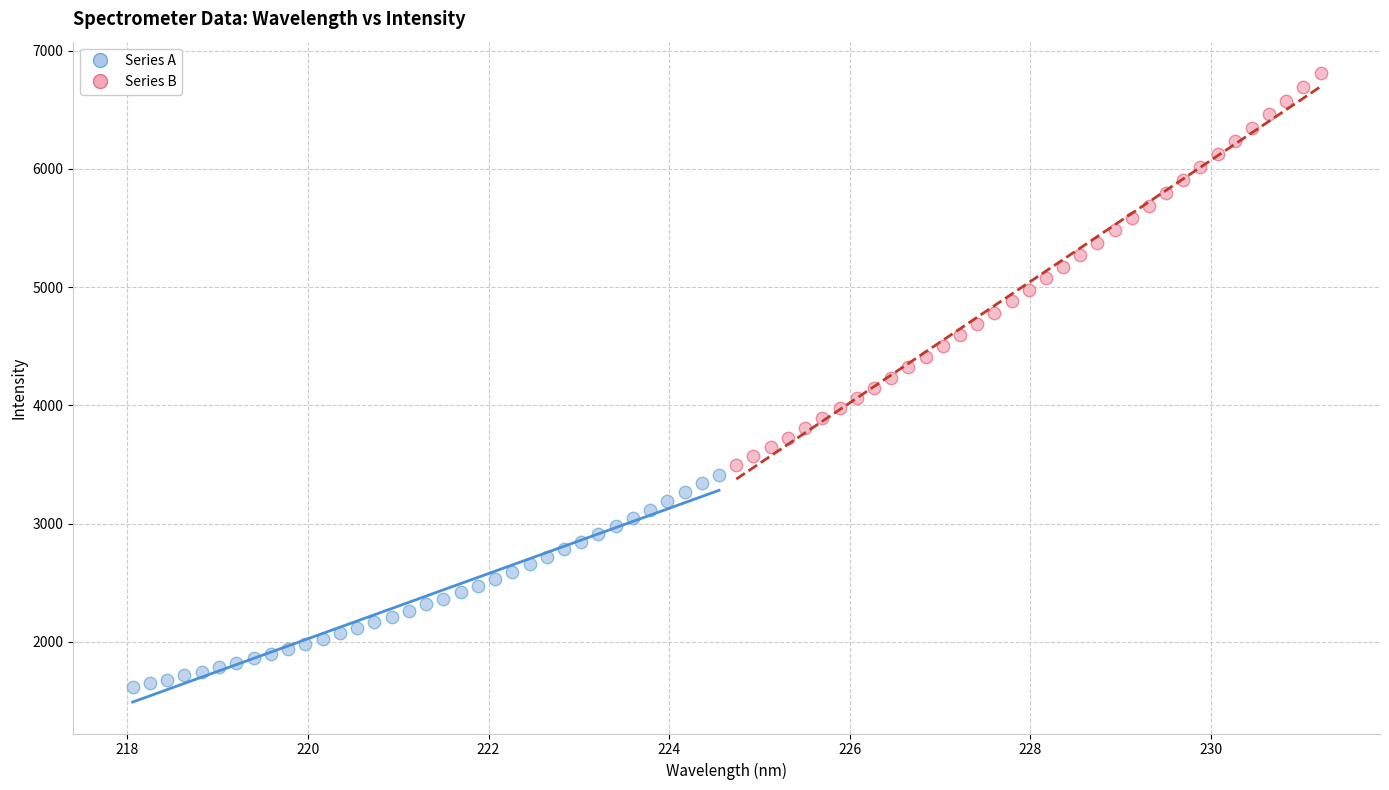

Which series reaches the maximum Y coordinate?

Series B